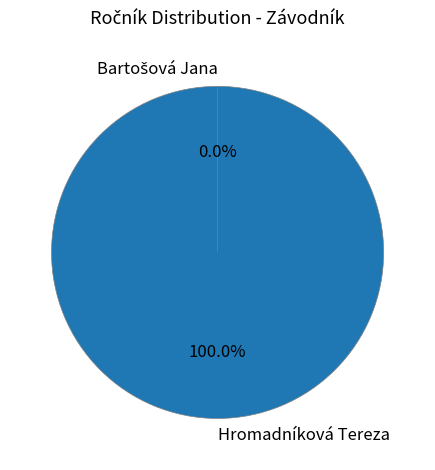

How many segments does this pie chart have?

2